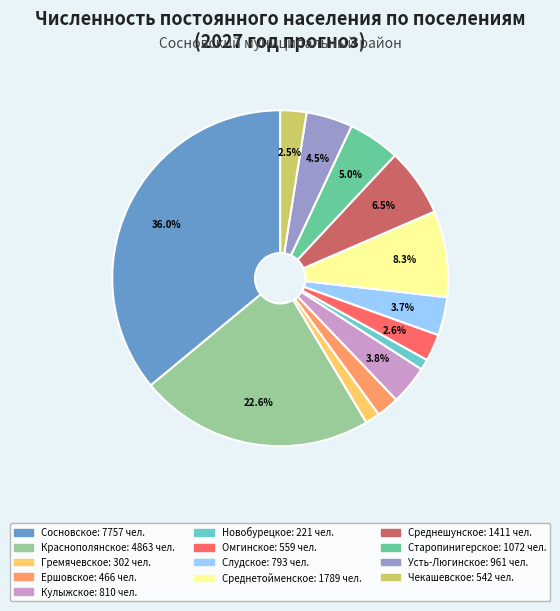

How many segments does this pie chart have?

13